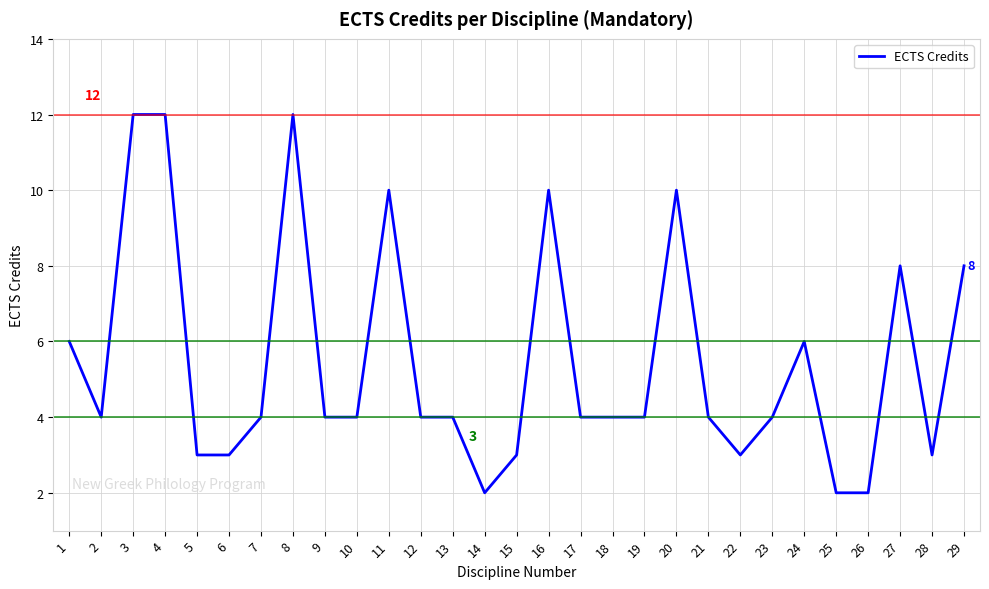

True or false: the data shows 2 at 21.

False